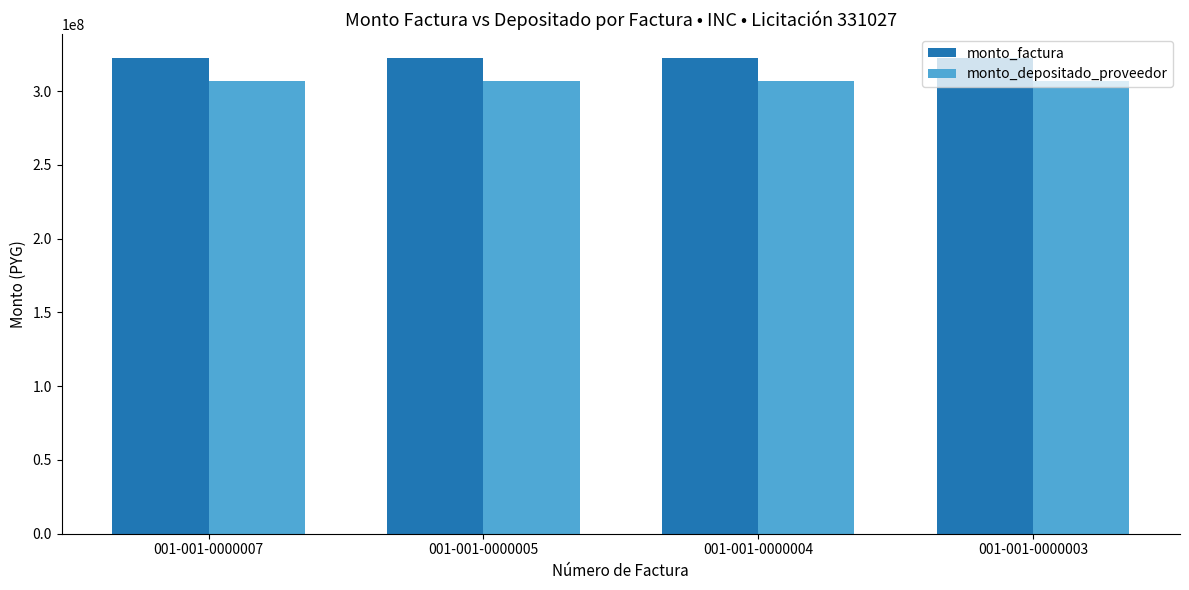

Which series has the largest total across all categories?

monto_factura